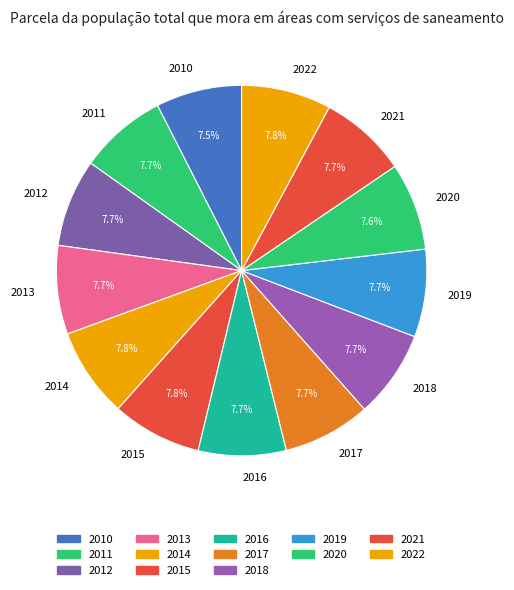

True or false: 2018 accounts for 1% of the total.

False